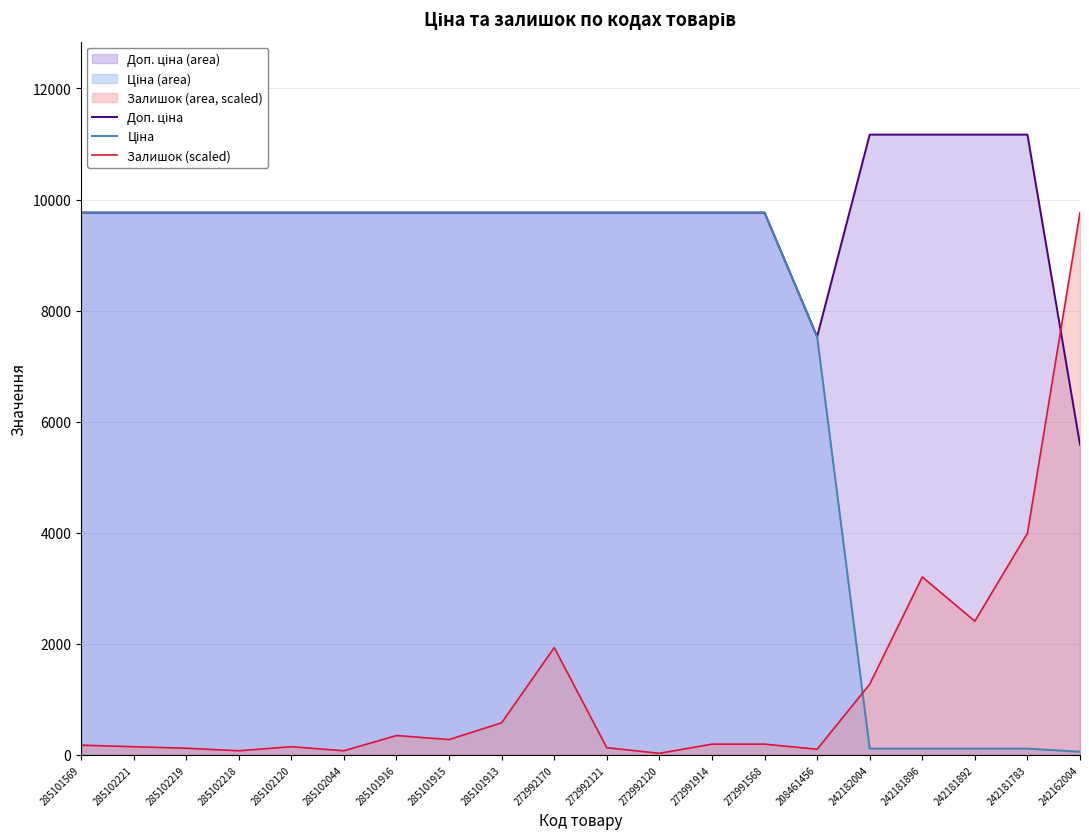

Reading right to left, list all the values displayed in this chart.

Доп. ціна: 242162004=5585.0	242181783=11169.0	242181892=11169.0	242181896=11169.0	242182004=11169.0	208461456=7530.7	272991568=9764.4	272991914=9764.4	272992120=9764.4	272992121=9764.4	272992170=9764.4	285101913=9764.4	285101915=9764.4	285101916=9764.4	285102044=9764.4	285102120=9764.4	285102218=9764.4	285102219=9764.4	285102221=9764.4	285101569=9764.4
Ціна: 242162004=55.9	242181783=111.7	242181892=111.7	242181896=111.7	242182004=111.7	208461456=7530.7	272991568=9764.4	272991914=9764.4	272992120=9764.4	272992121=9764.4	272992170=9764.4	285101913=9764.4	285101915=9764.4	285101916=9764.4	285102044=9764.4	285102120=9764.4	285102218=9764.4	285102219=9764.4	285102221=9764.4	285101569=9764.4
Залишок (scaled): 242162004=9764.4	242181783=3990.0	242181892=2406.8	242181896=3202.9	242182004=1272.0	208461456=100.7	272991568=192.2	272991914=192.2	272992120=27.5	272992121=128.1	272992170=1930.9	285101913=576.5	285101915=274.5	285101916=347.7	285102044=73.2	285102120=146.4	285102218=73.2	285102219=119.0	285102221=146.4	285101569=173.9